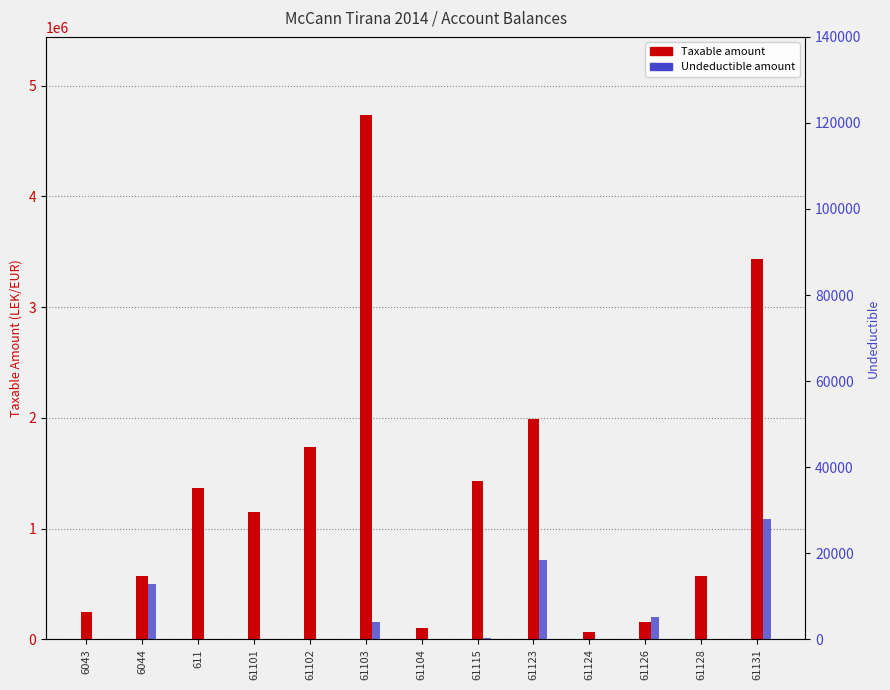

What is the label of the 12th bar from the right?

6044